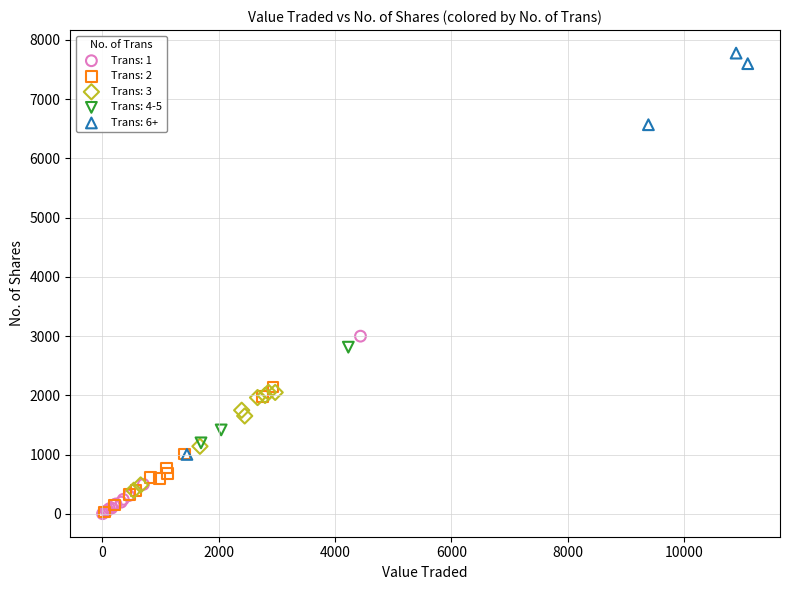

Which series reaches the maximum Y coordinate?

Trans: 6+